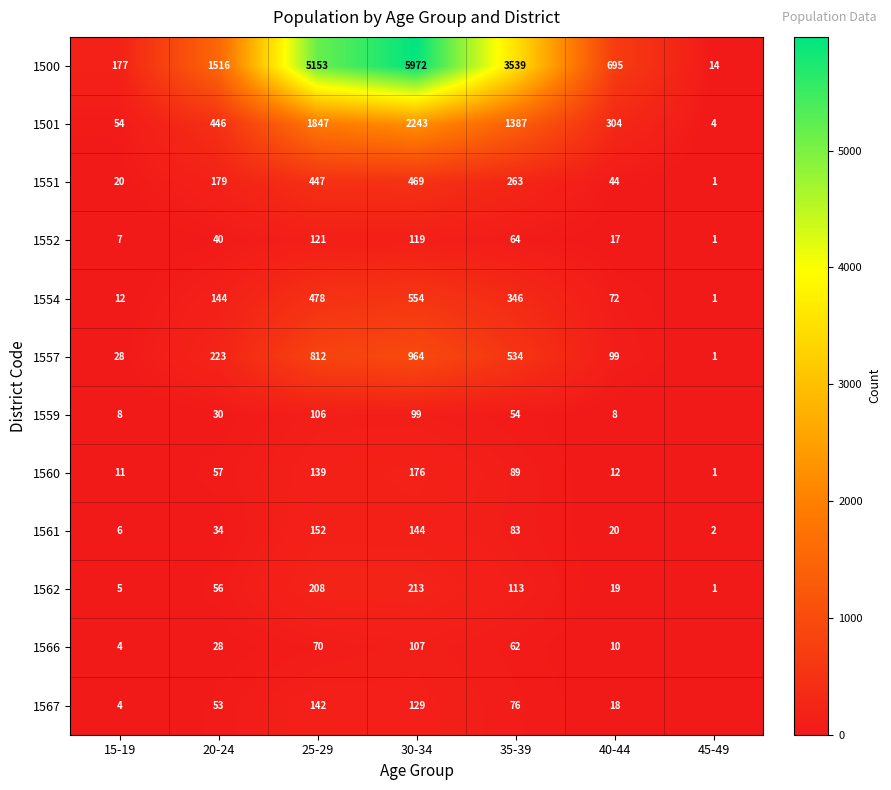

The value of 1567 at 30-34 is 48. True or false?

False